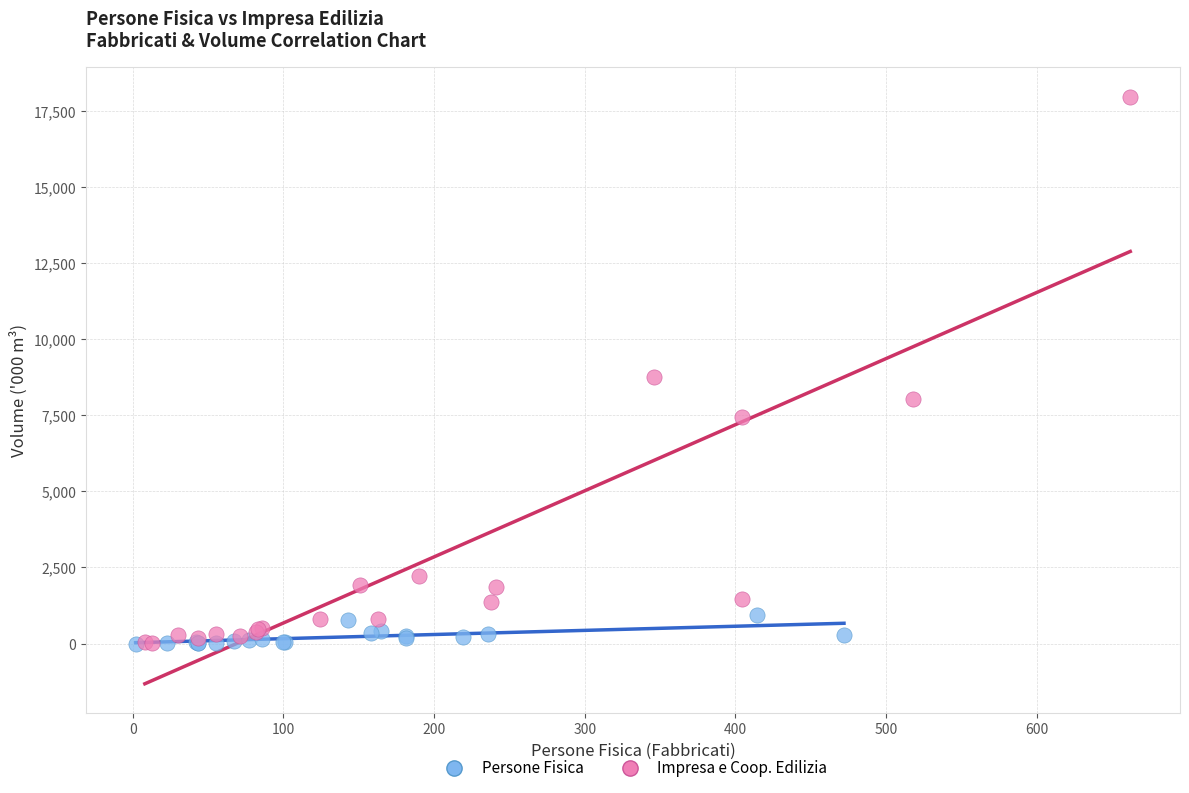

Which series contains the highest Y value?

Impresa e Coop. Edilizia